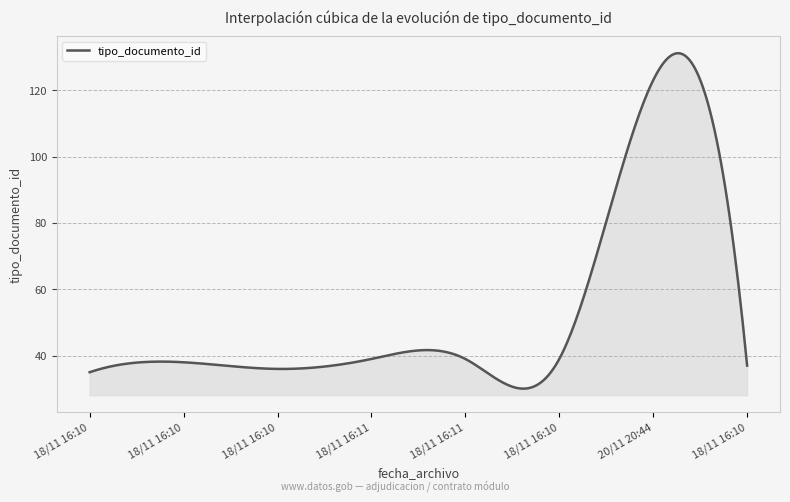

What is the difference between the maximum and minimum values?

101.1